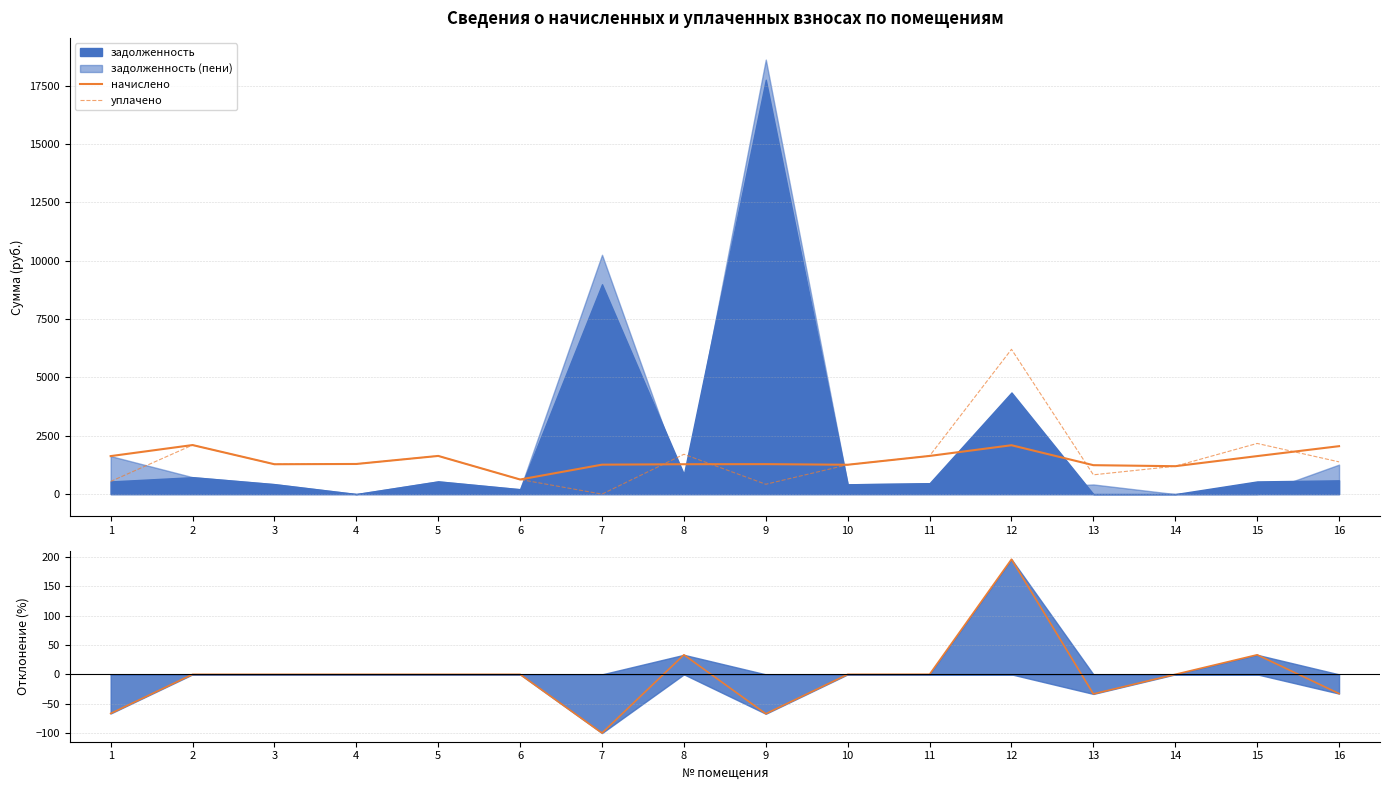

How many values in the начислено series exceed 1290?

8